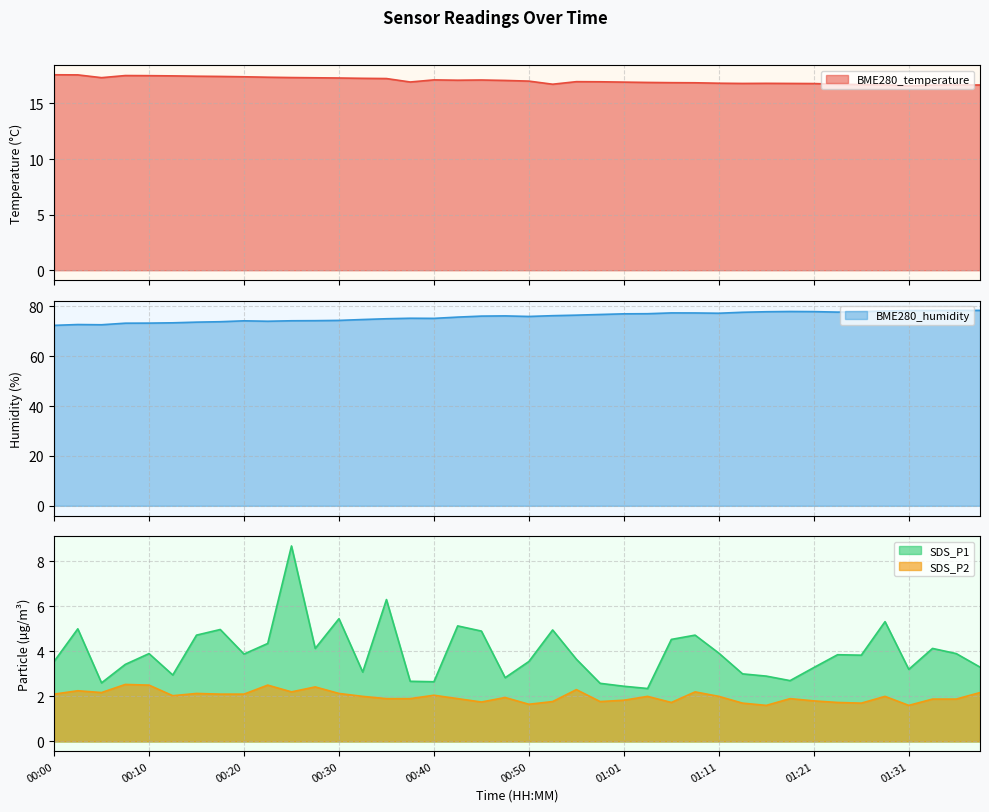

Reading left to right, transcribe all the data shown in this chart.

BME280_temperature: 17.6	17.6	17.3	17.5	17.5	17.5	17.4	17.4	17.4	17.4	17.3	17.3	17.3	17.3	17.2	16.9	17.1	17.1	17.1	17.1	17.0	16.7	17.0	16.9	16.9	16.9	16.9	16.9	16.8	16.8	16.8	16.8	16.8	16.7	16.7	16.7	16.6	16.6	16.7	16.7
BME280_humidity: 72.3	72.7	72.6	73.2	73.2	73.4	73.6	73.8	74.2	74.0	74.2	74.2	74.3	74.7	75.0	75.2	75.1	75.7	76.0	76.1	75.9	76.2	76.4	76.7	77.0	77.0	77.3	77.3	77.2	77.6	77.8	77.9	77.8	77.7	77.8	78.1	78.3	78.3	78.3	78.3
SDS_P1: 3.5	5.0	2.6	3.4	3.9	3.0	4.7	5.0	3.9	4.3	8.7	4.1	5.5	3.1	6.3	2.7	2.6	5.1	4.9	2.8	3.5	5.0	3.6	2.6	2.5	2.4	4.5	4.7	3.9	3.0	2.9	2.7	3.3	3.9	3.8	5.3	3.2	4.1	3.9	3.3
SDS_P2: 2.1	2.2	2.2	2.5	2.5	2.0	2.1	2.1	2.1	2.5	2.2	2.4	2.1	2.0	1.9	1.9	2.0	1.9	1.8	1.9	1.6	1.8	2.3	1.8	1.8	2.0	1.7	2.2	2.0	1.7	1.6	1.9	1.8	1.7	1.7	2.0	1.6	1.9	1.9	2.2